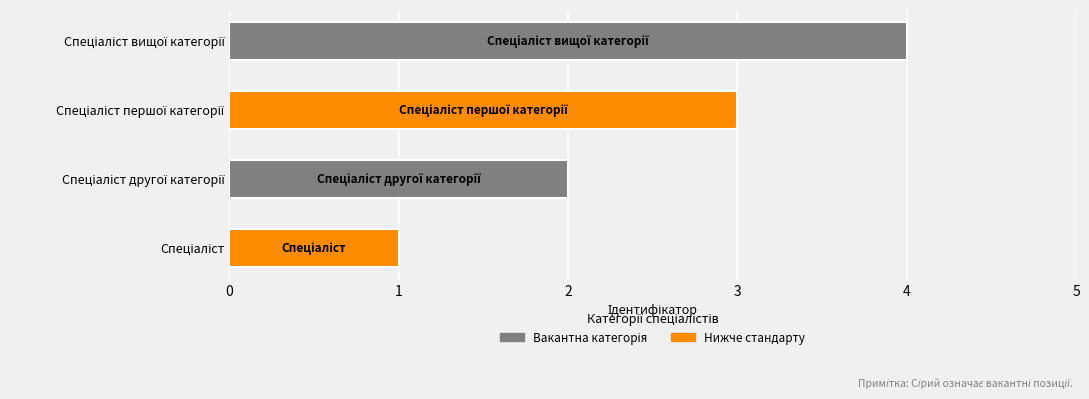

How many values are below 3?

2